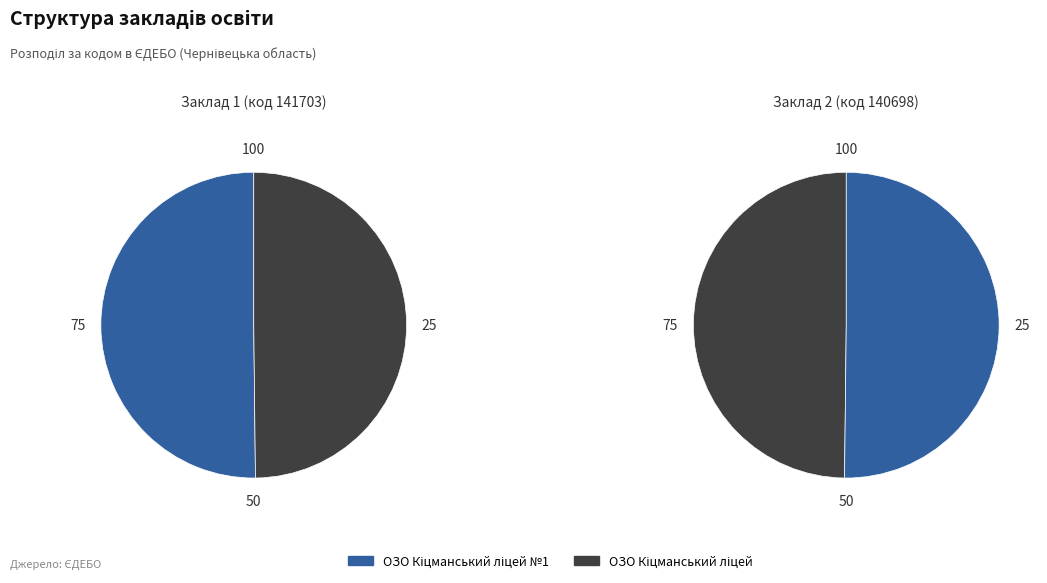

Does any single category account for the majority?

Yes